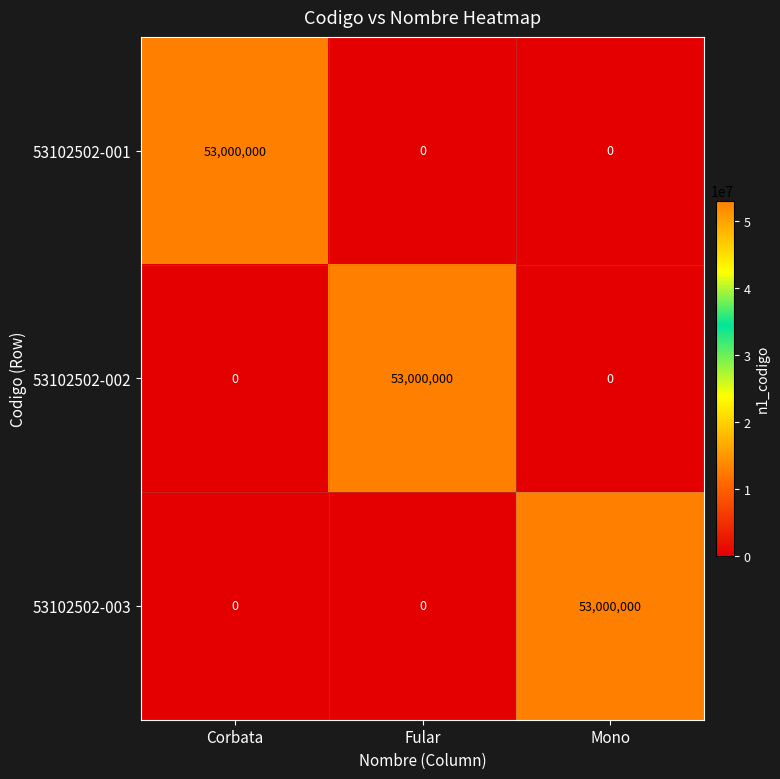

What is the difference between the maximum and minimum values in the 53102502-003 series?

53000000